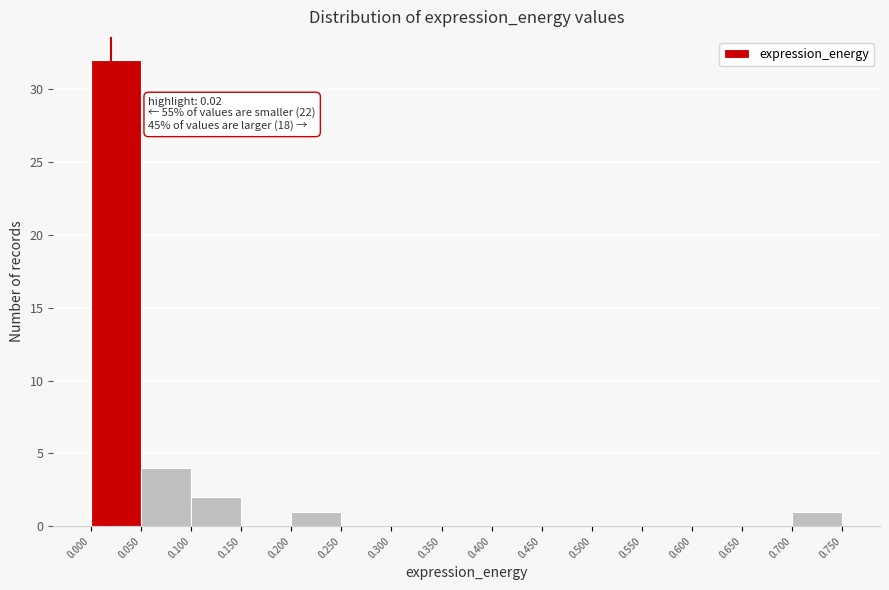

Which range on the x-axis has the tallest bar?

0.000 to 0.050